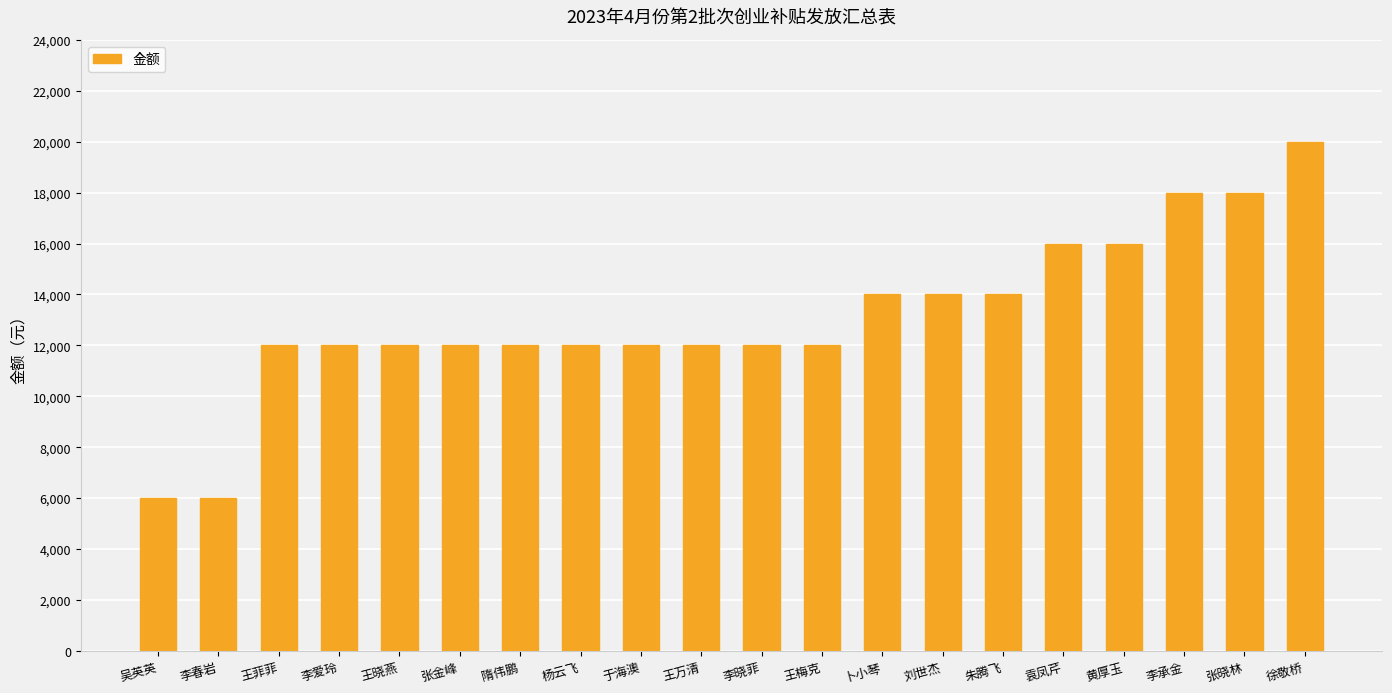

What is the smallest value displayed?

6000